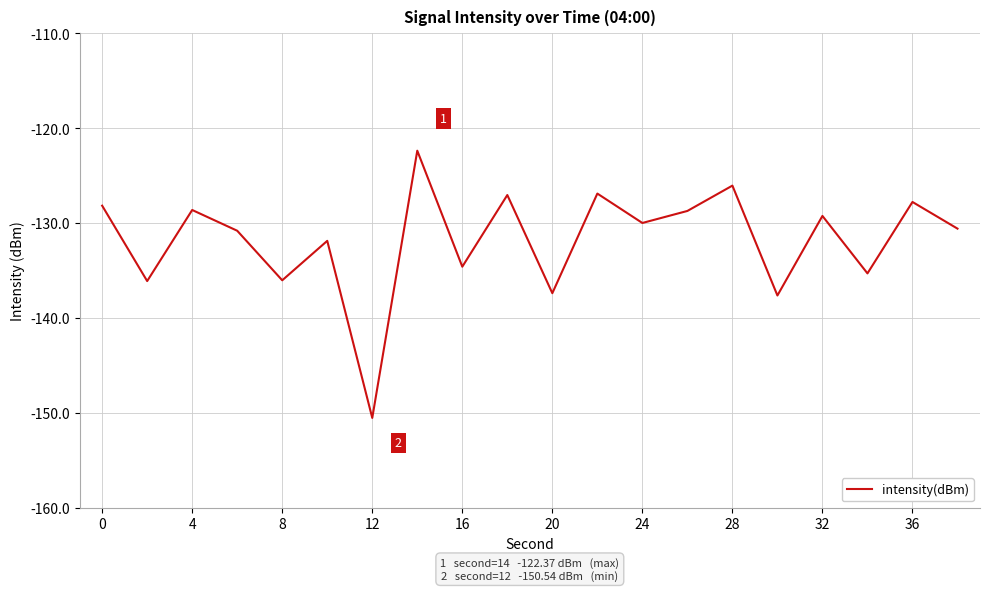

What is the smallest value displayed?

-150.5